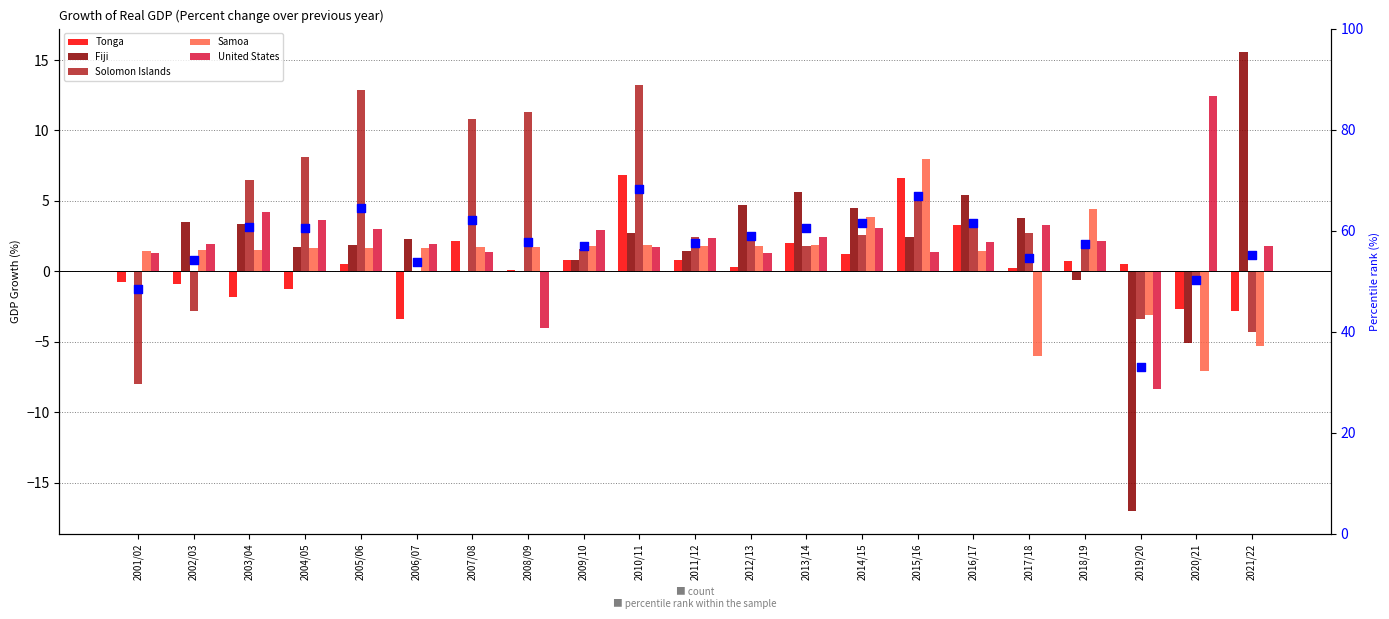

Which series reaches the minimum Y coordinate?

Fiji